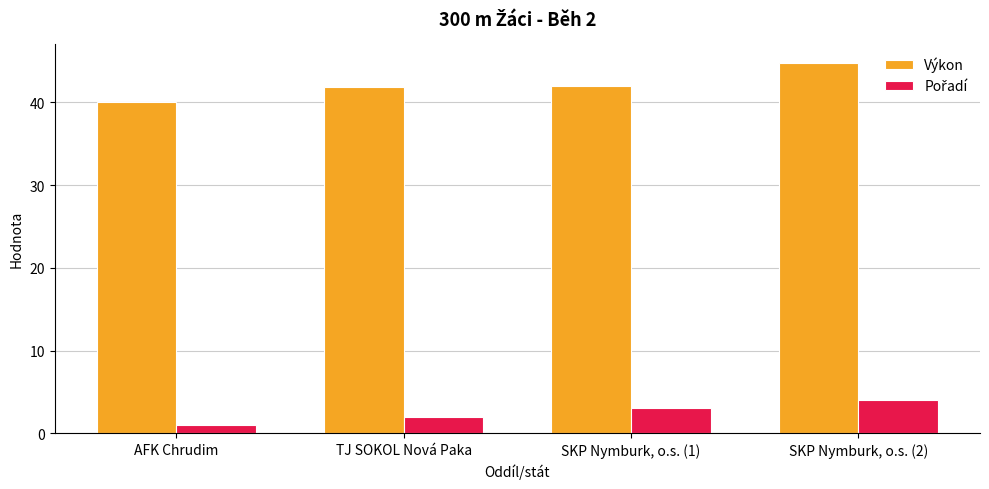

List the labels in order of Výkon value, largest first.

SKP Nymburk, o.s. (2), SKP Nymburk, o.s. (1), TJ SOKOL Nová Paka, AFK Chrudim